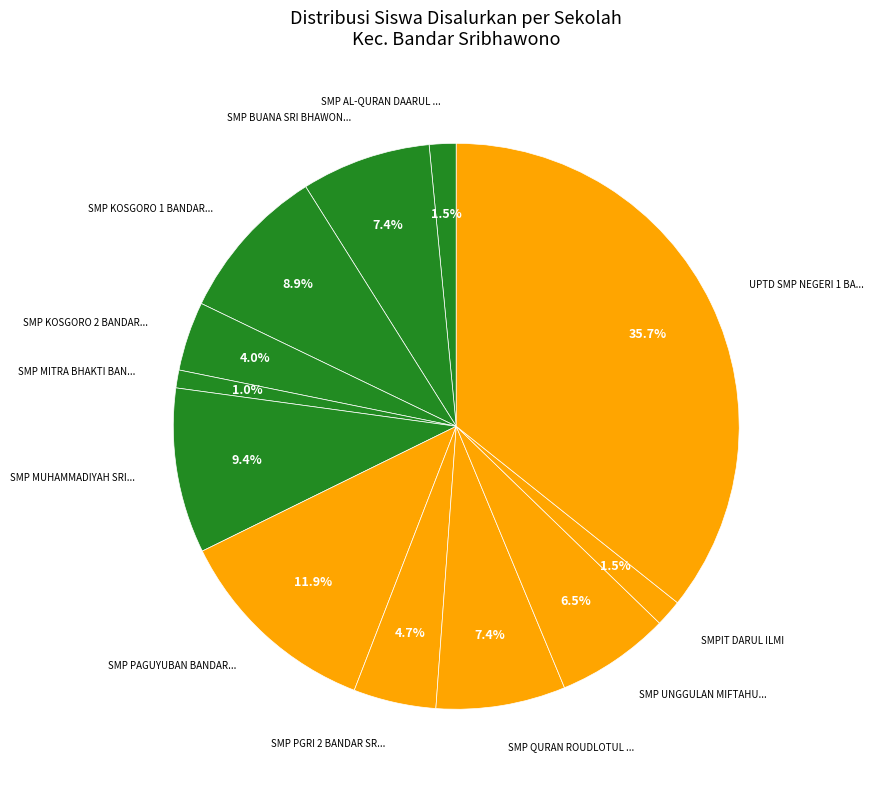

How many slices are in this pie chart?

12